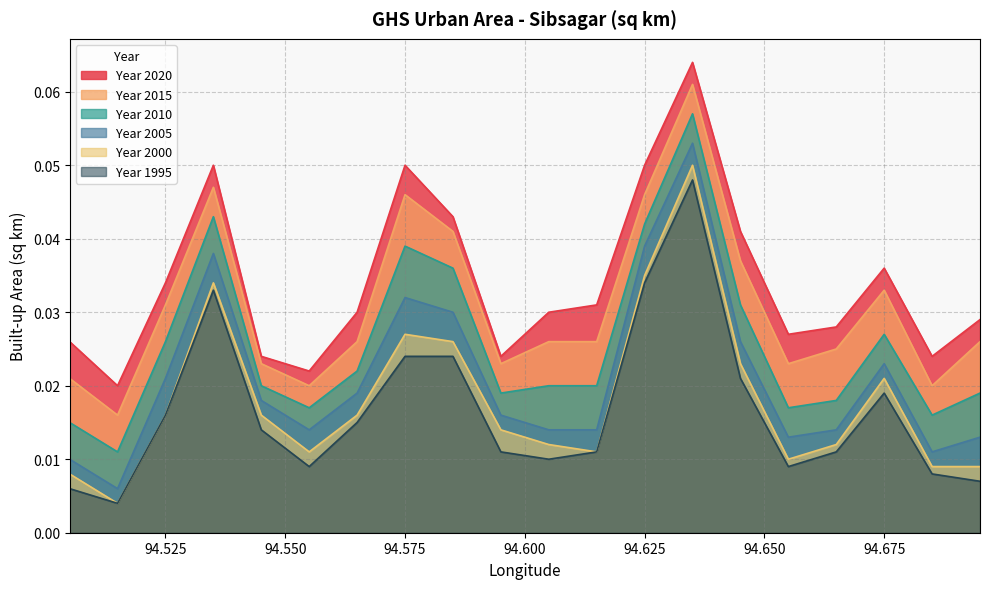

True or false: ghsarea_sibsagar_1995 has more than 0 interior local peaks.

True